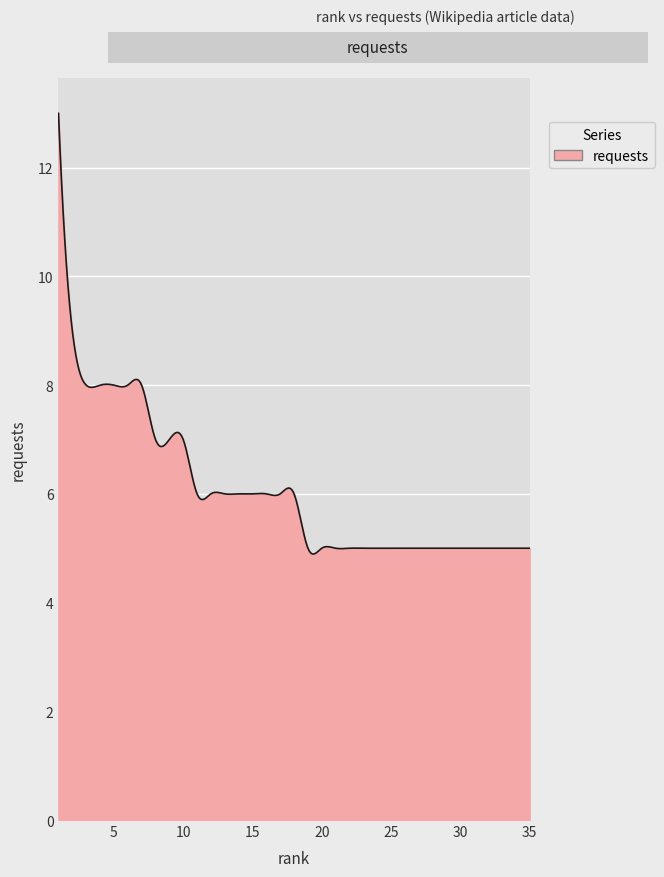

What is the greatest value displayed?

13.0